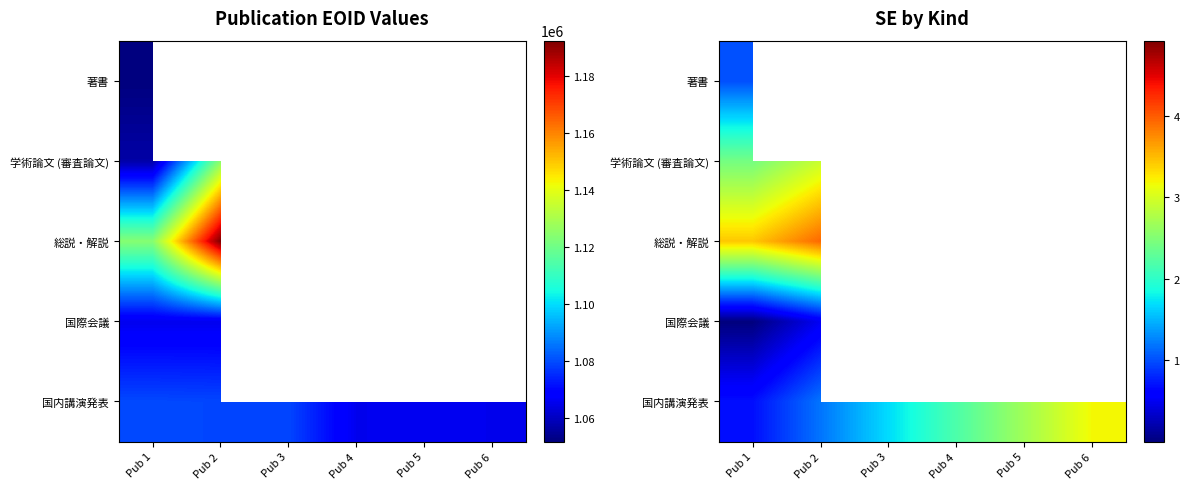

What is the sum of all 国内講演発表 values?

11.6